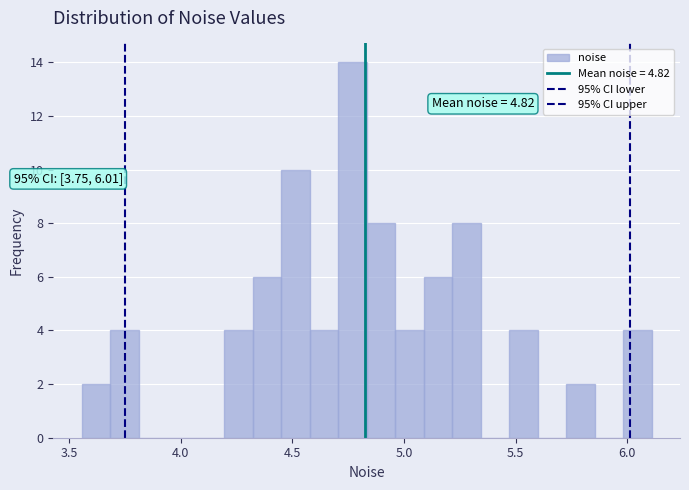

Read against the x-axis, roughly where is the centre of the tallest bar?

4.75